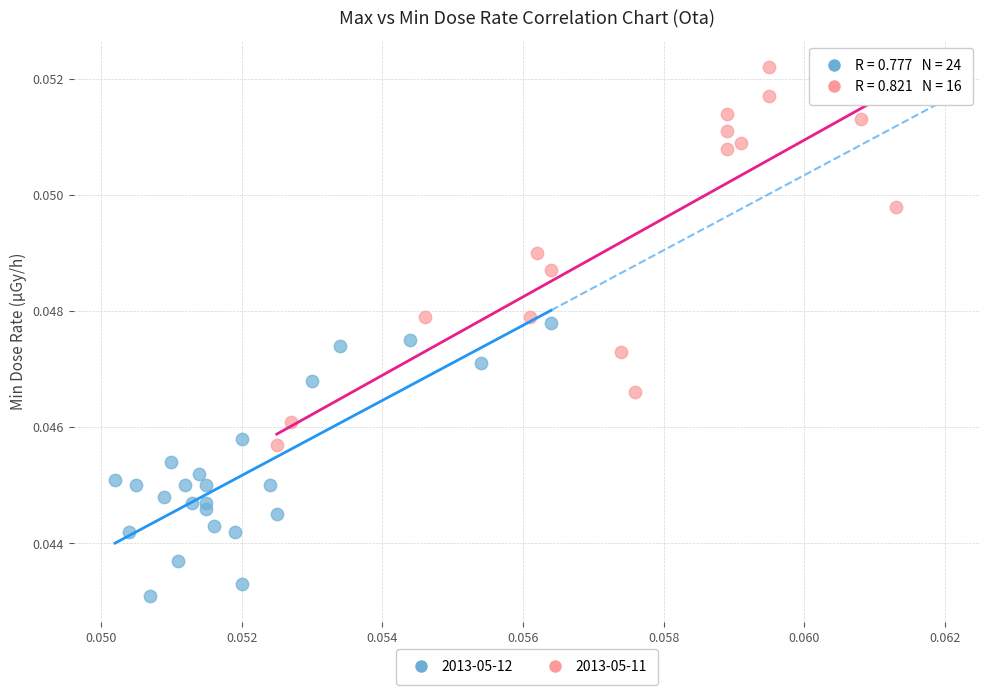

Which series reaches the minimum Y coordinate?

2013-05-12